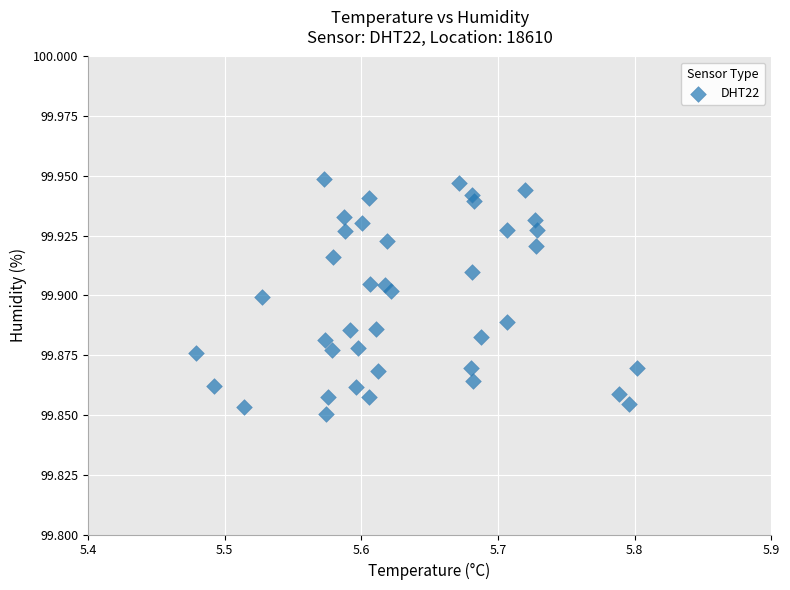

What is the range of X values (max minus min)?

0.3